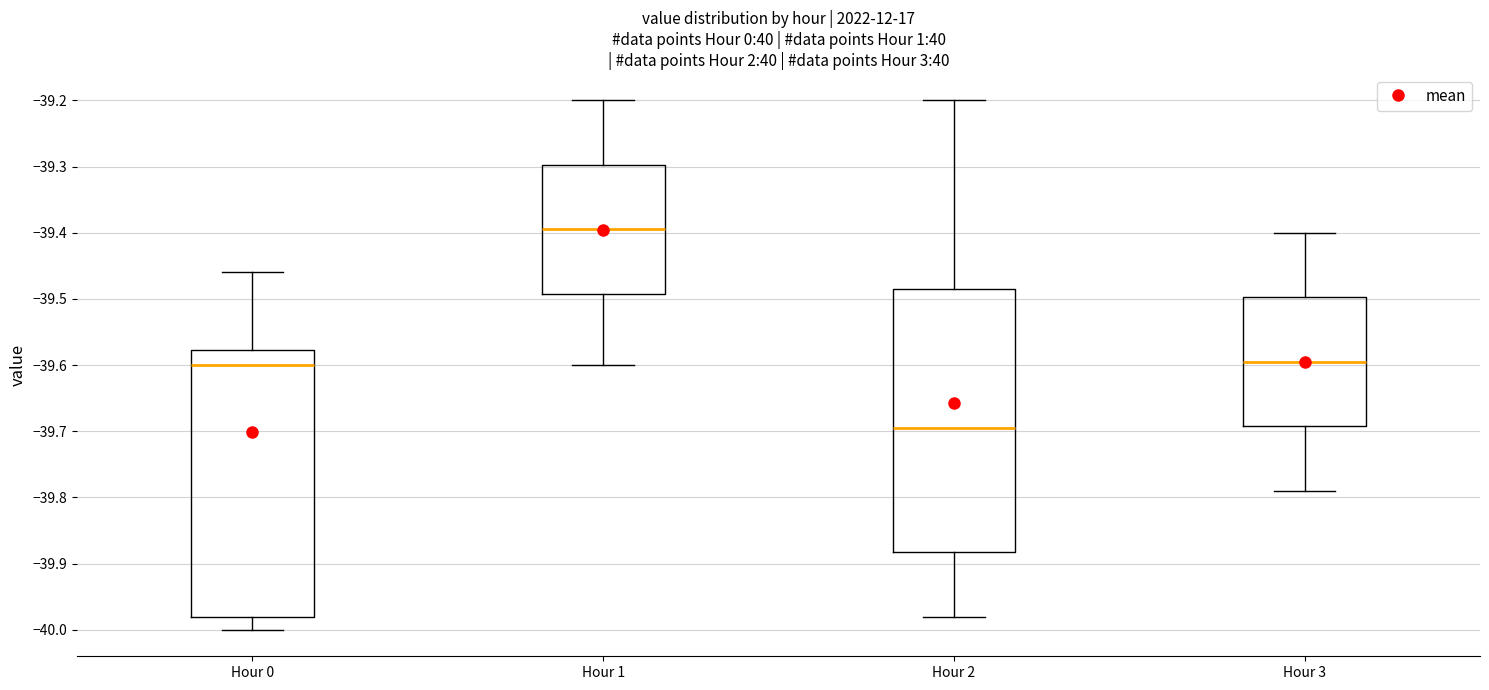

Where does the median line of the box for Hour 2 sit on the y-axis? The values are not printed on the chart, so give them approximately, as read against the axis.

-39.69